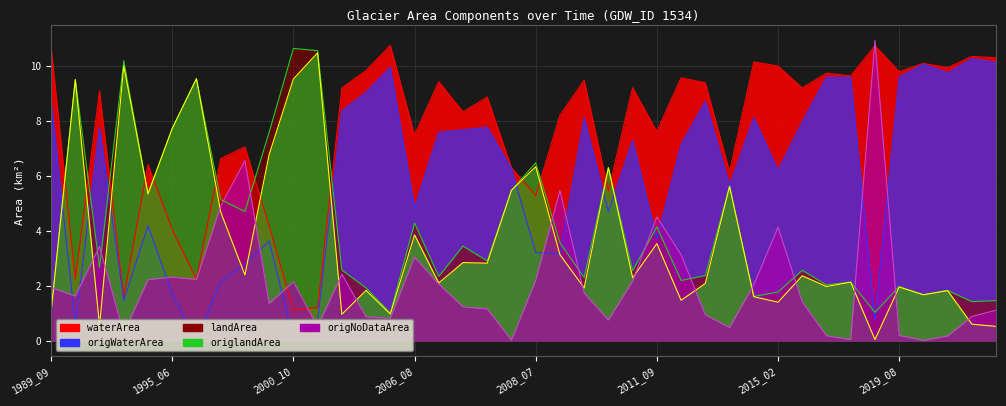

At which label is origNoDataArea closest to 5?

1999_09